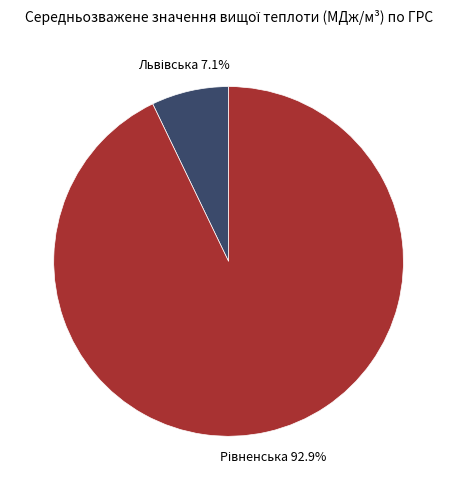

How many slices are in this pie chart?

2